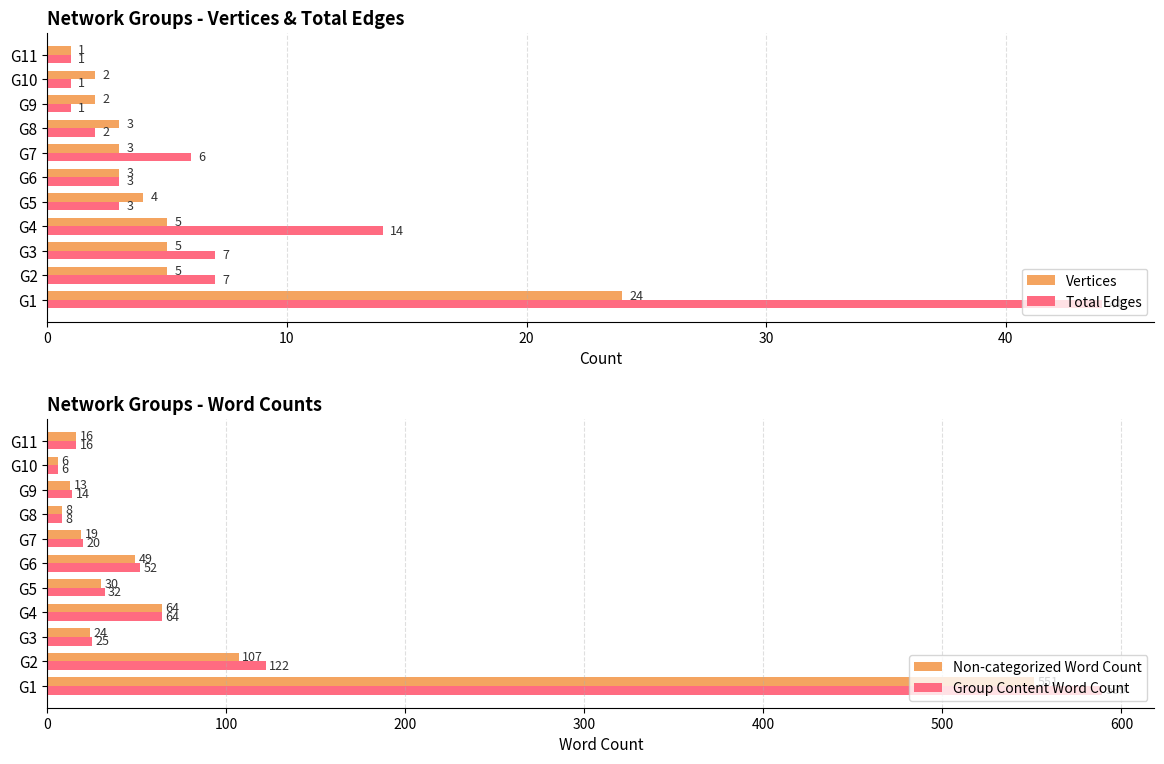

What is the sum of all Vertices values?

57